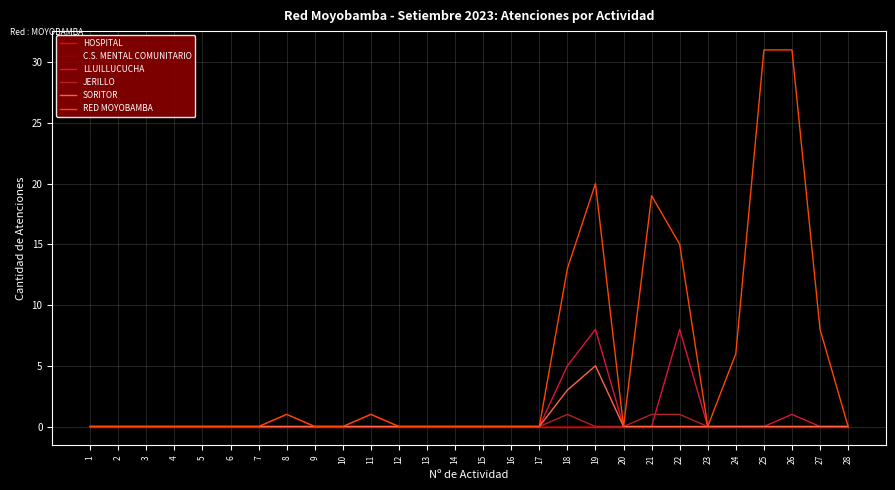

True or false: LLUILLUCUCHA and JERILLO intersect in this chart.

True